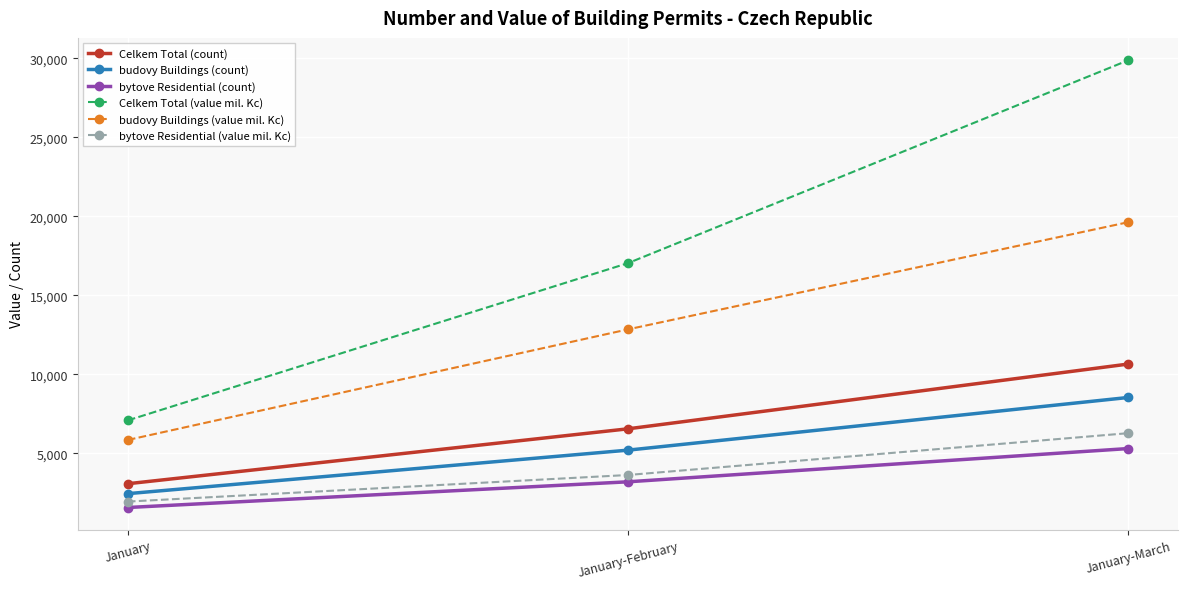

What is the difference between the bytove Residential (value mil. Kc) values at January and January-February?

1683